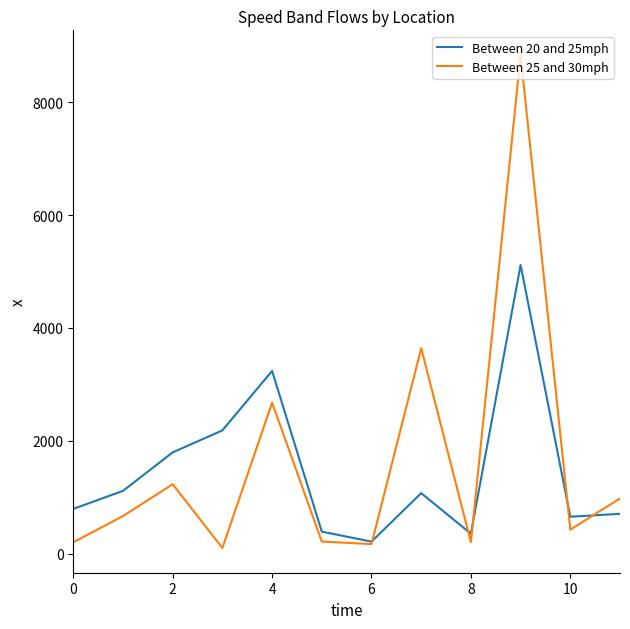

Rank the series by their maximum value, from highest to lowest.

Between 25 and 30mph, Between 20 and 25mph